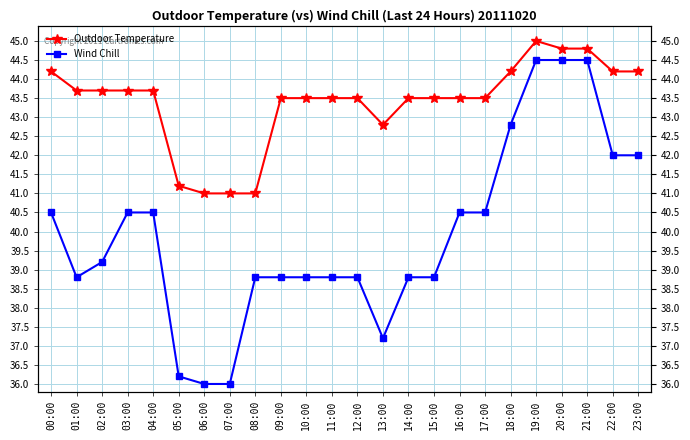

What is the minimum value shown in the chart?

36.0